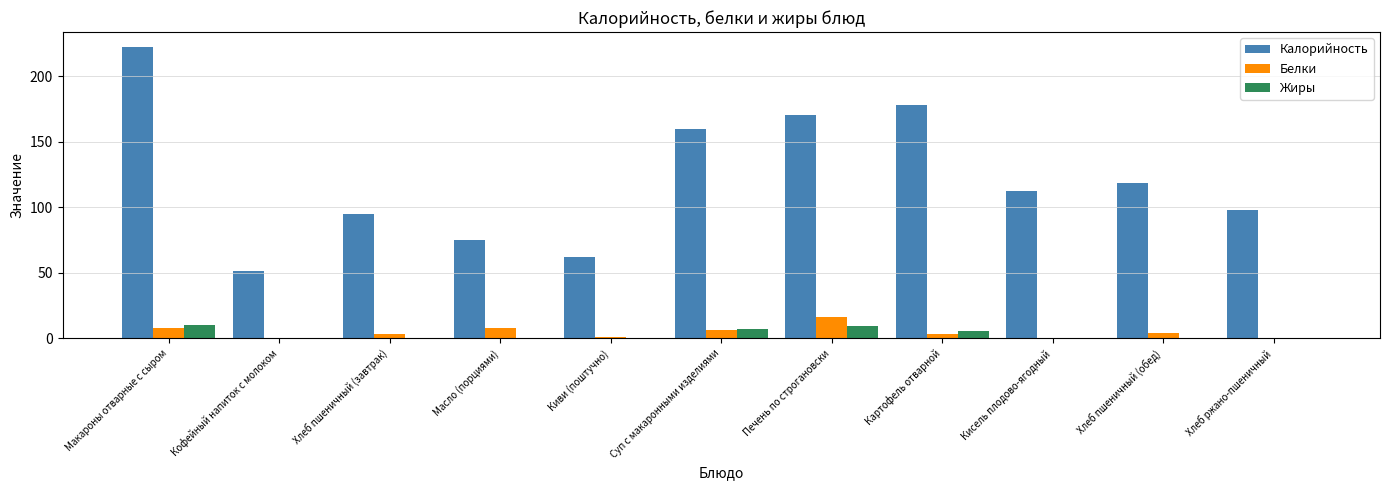

Count the number of data series in this chart.

3